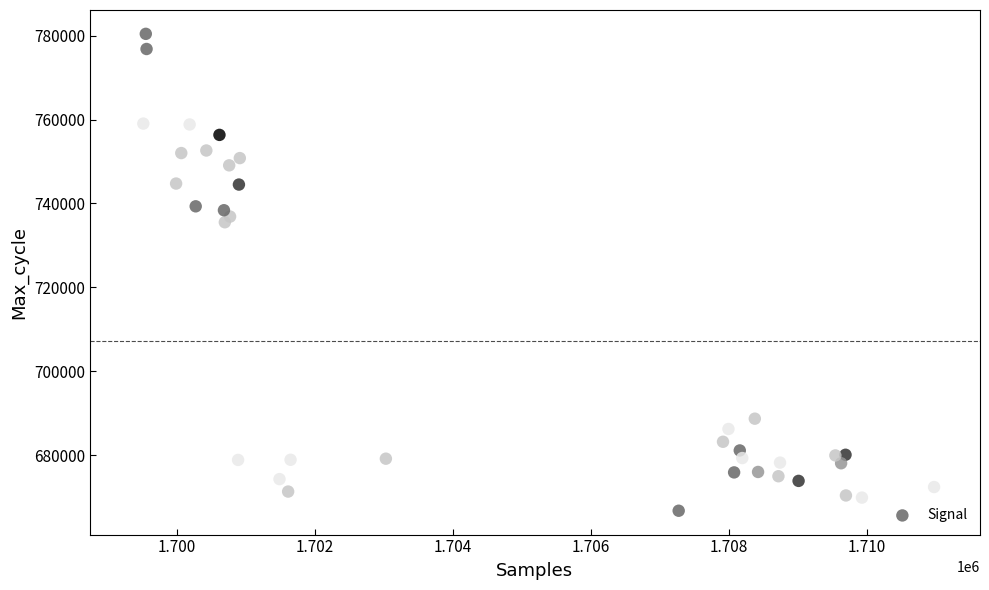

What is the range of X values (max minus min)?

11724